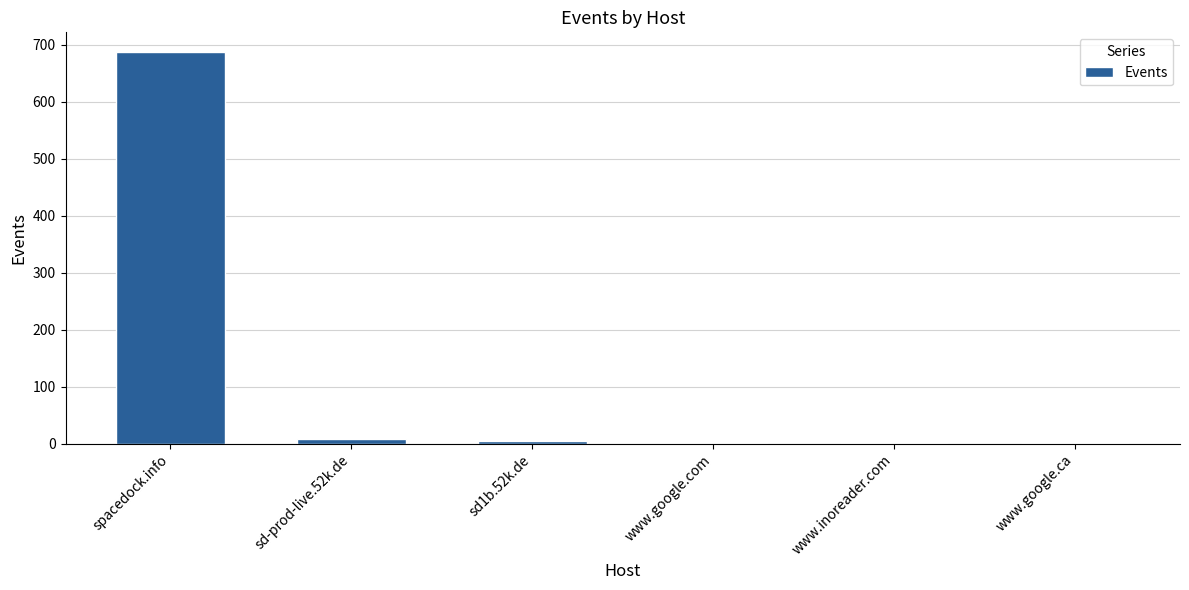

What value does the data have at spacedock.info?

687